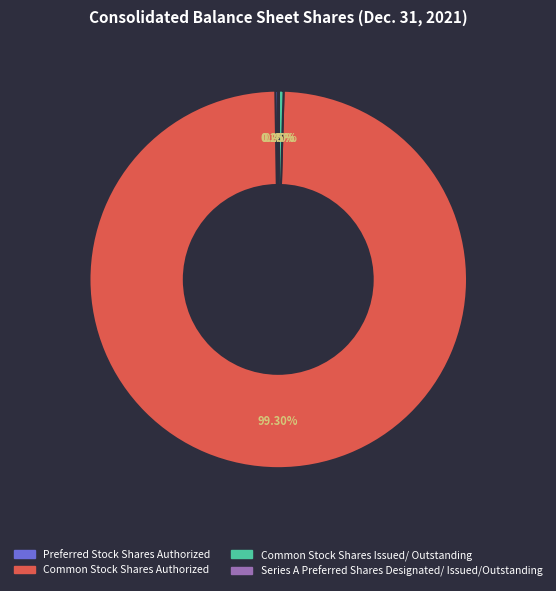

What is the largest slice in the pie chart?

Common Stock Shares Authorized